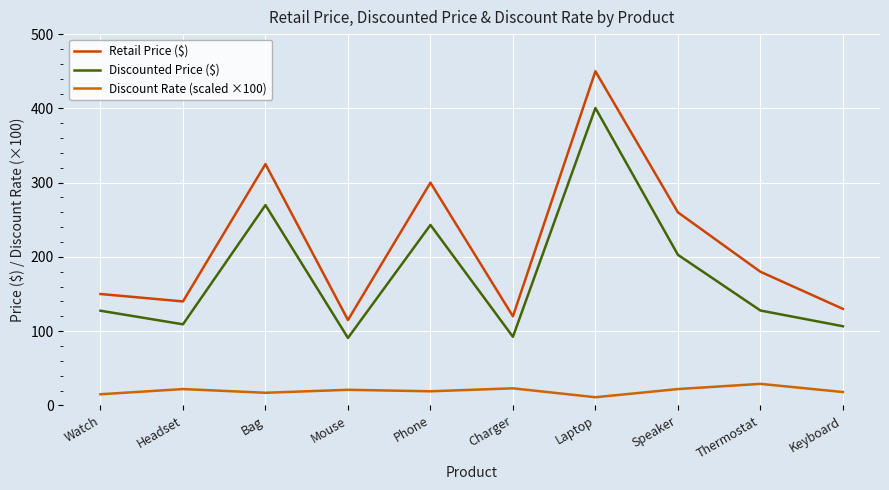

What is the difference between the Discount Rate (scaled ×100) values at Bag and Laptop?

6.0